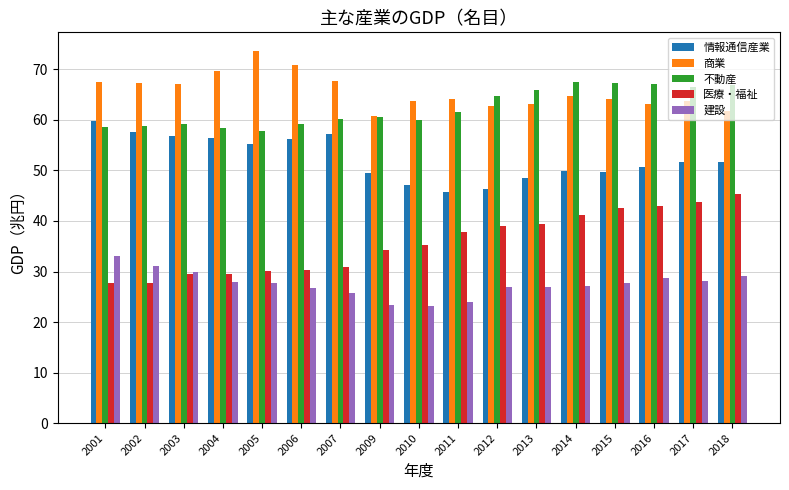

What is the minimum value shown in the chart?

23.2